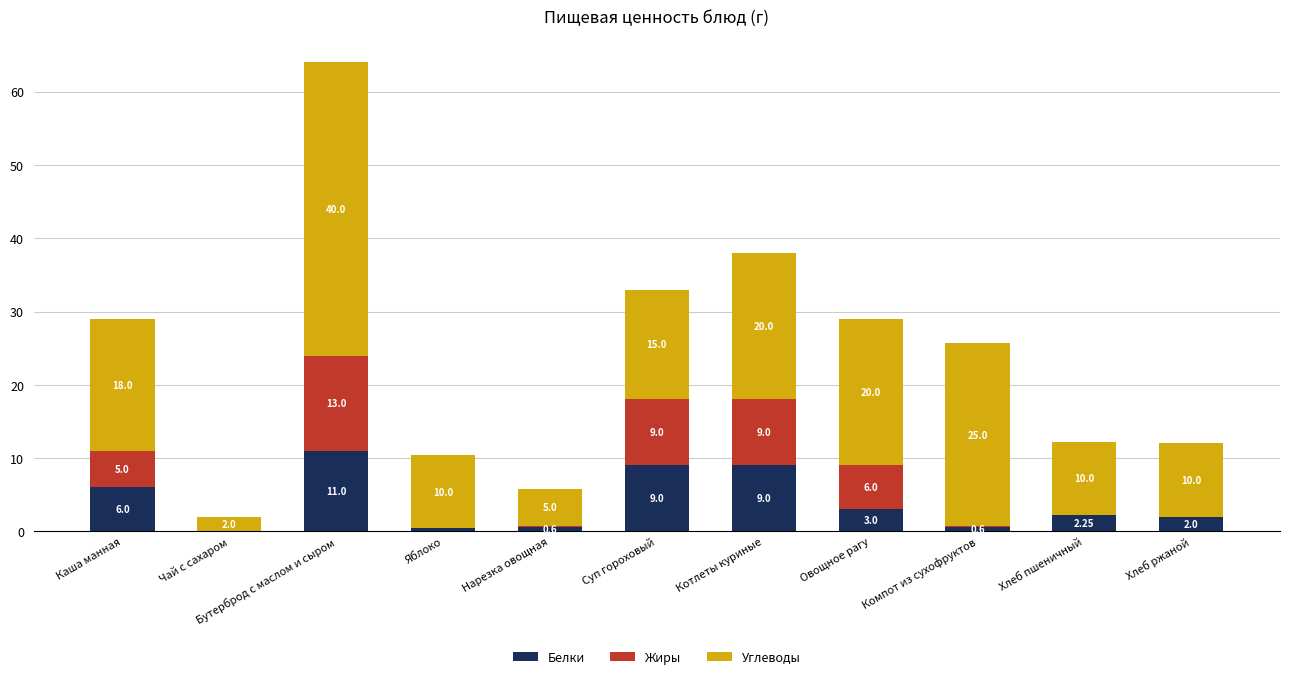

What is the total value across all series at Чай с сахаром?

2.0